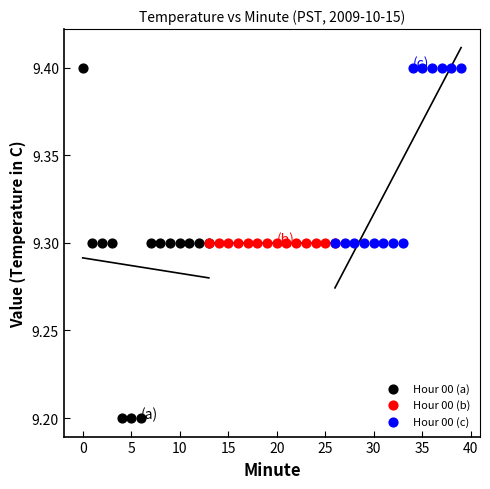

Which series contains the lowest Y value?

Hour 00 (a)